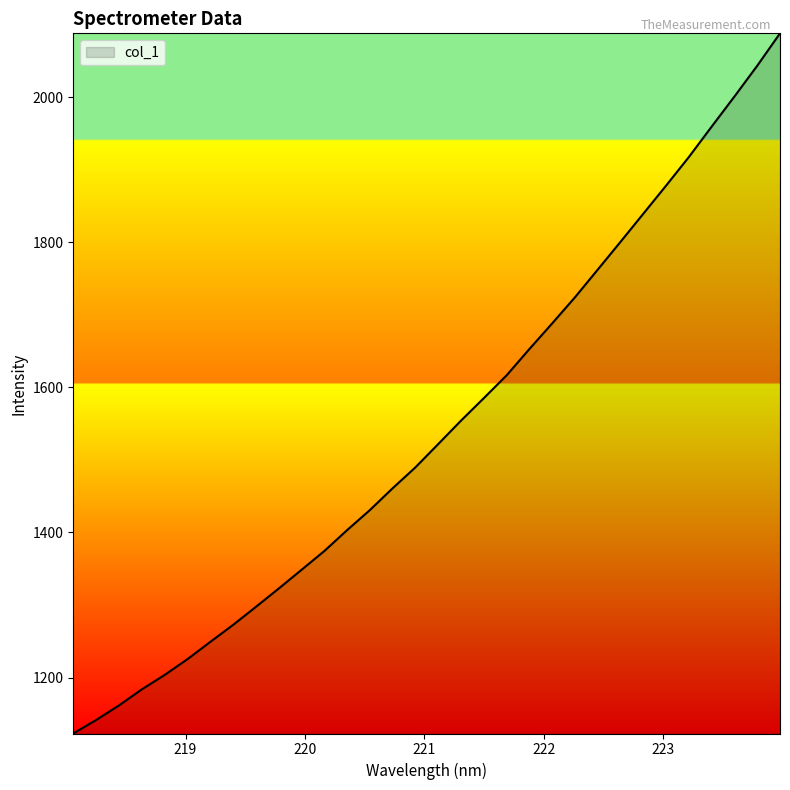

What is the difference between the maximum and minimum values?

964.8